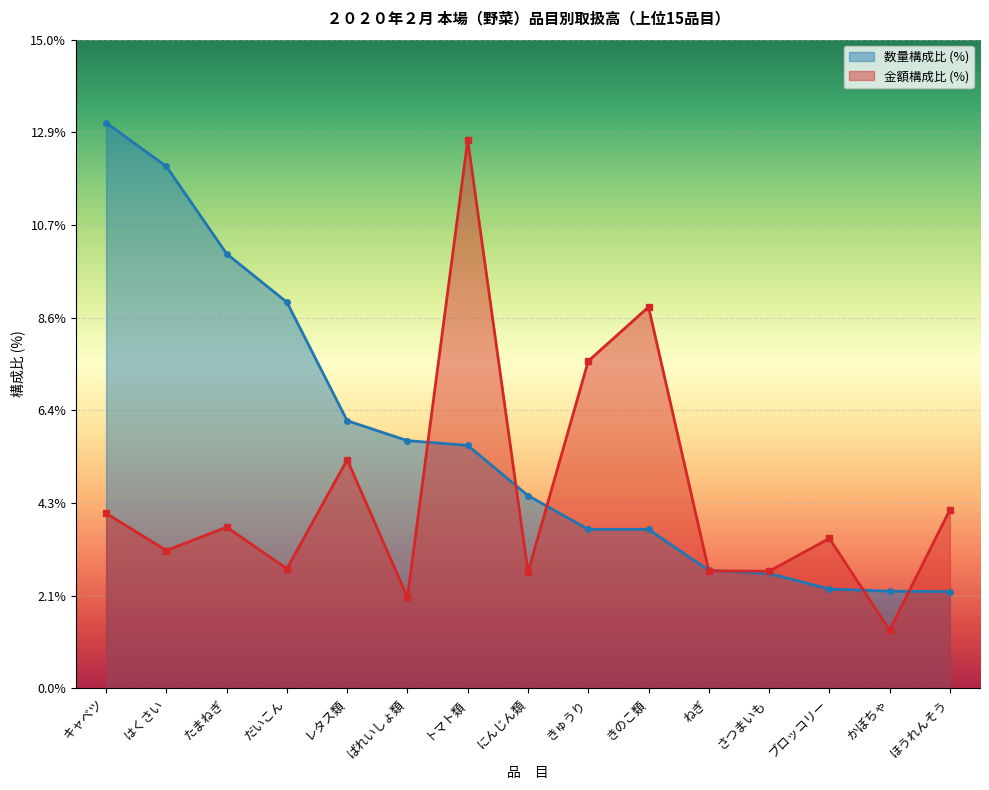

Which category has the highest value across all series?

キャベツ